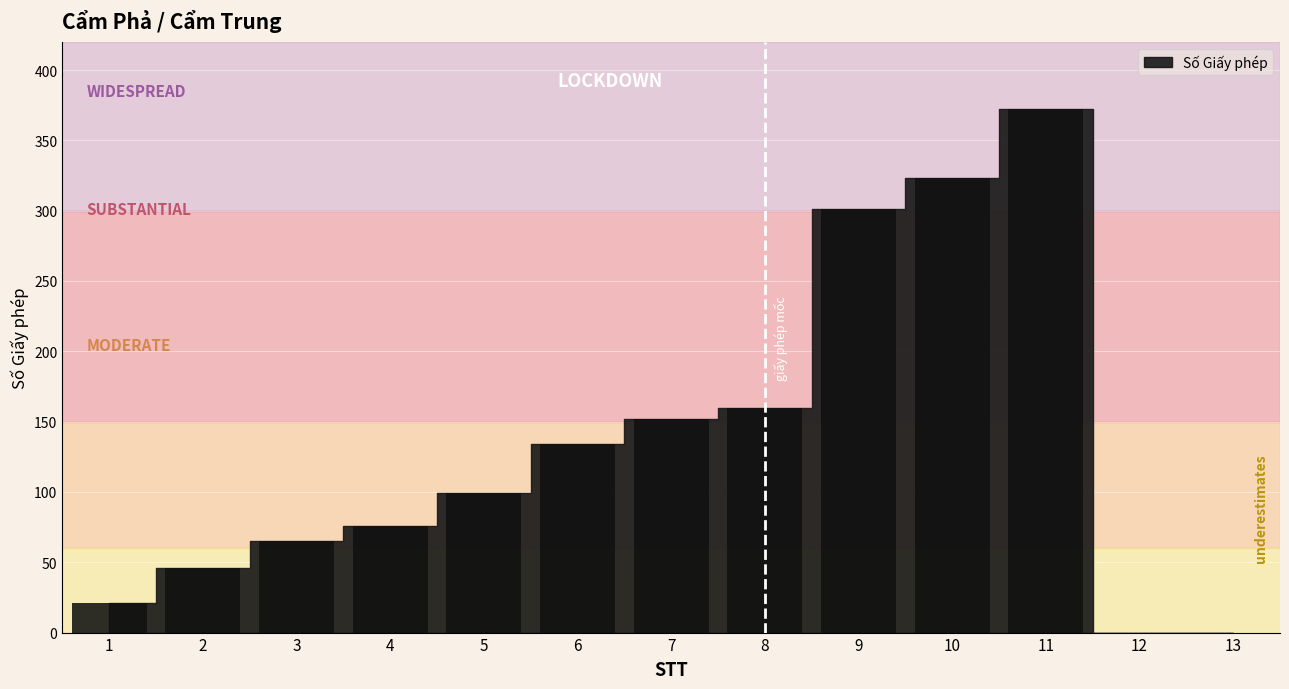

What is the greatest value displayed?

372